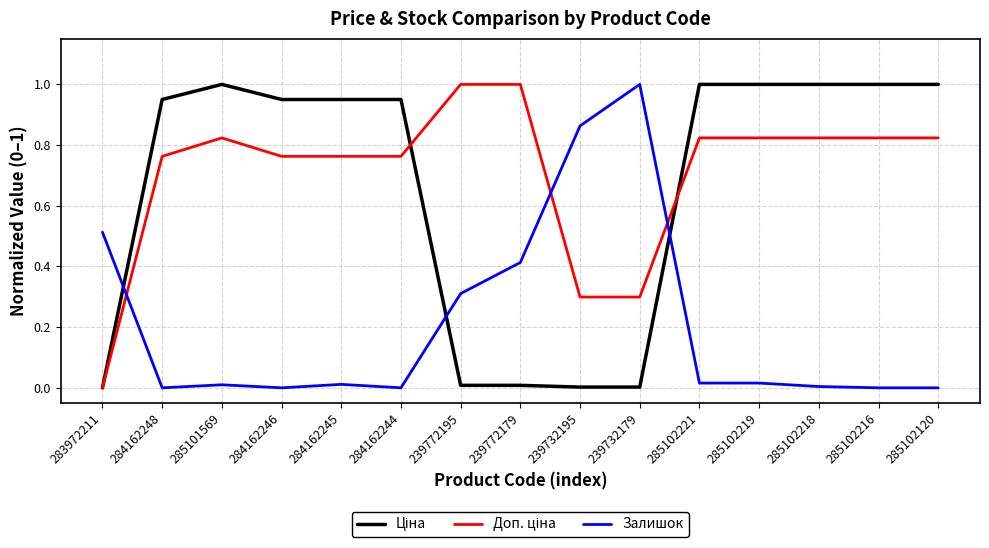

At which label does Залишок reach its peak?

239732179